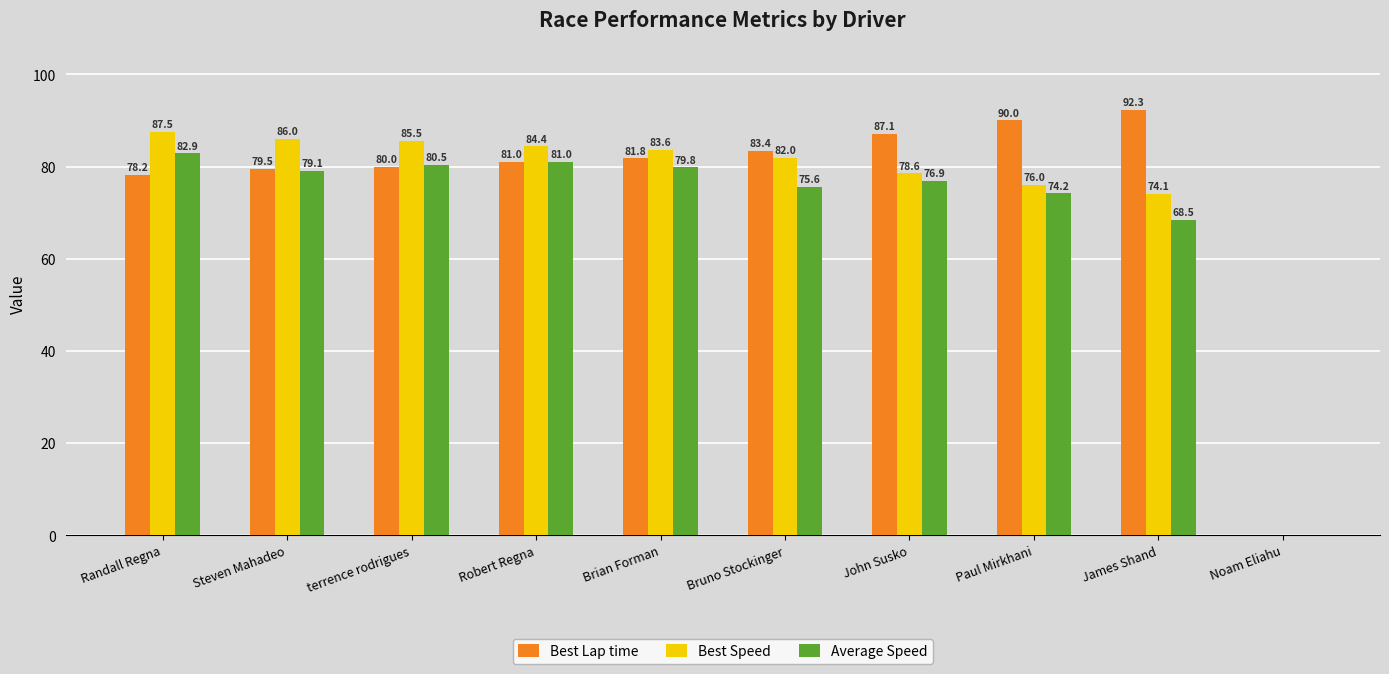

At which category is the sum across all series the highest?

Randall Regna